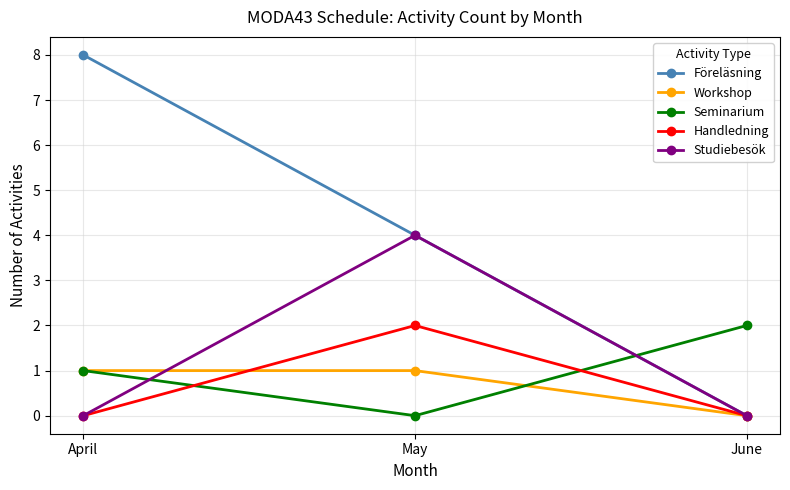

How many Workshop values are between 0 and 1?

3